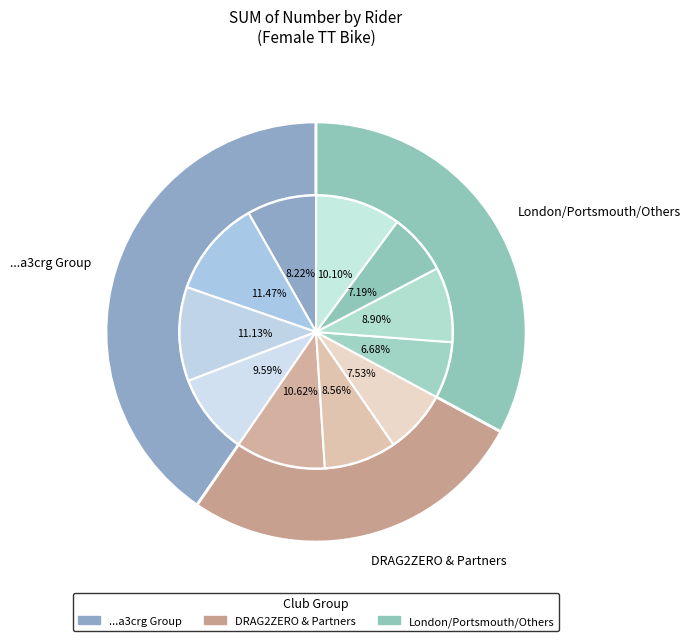

To the nearest percent, what is the difference between the largest and smallest slice percentages?

5%